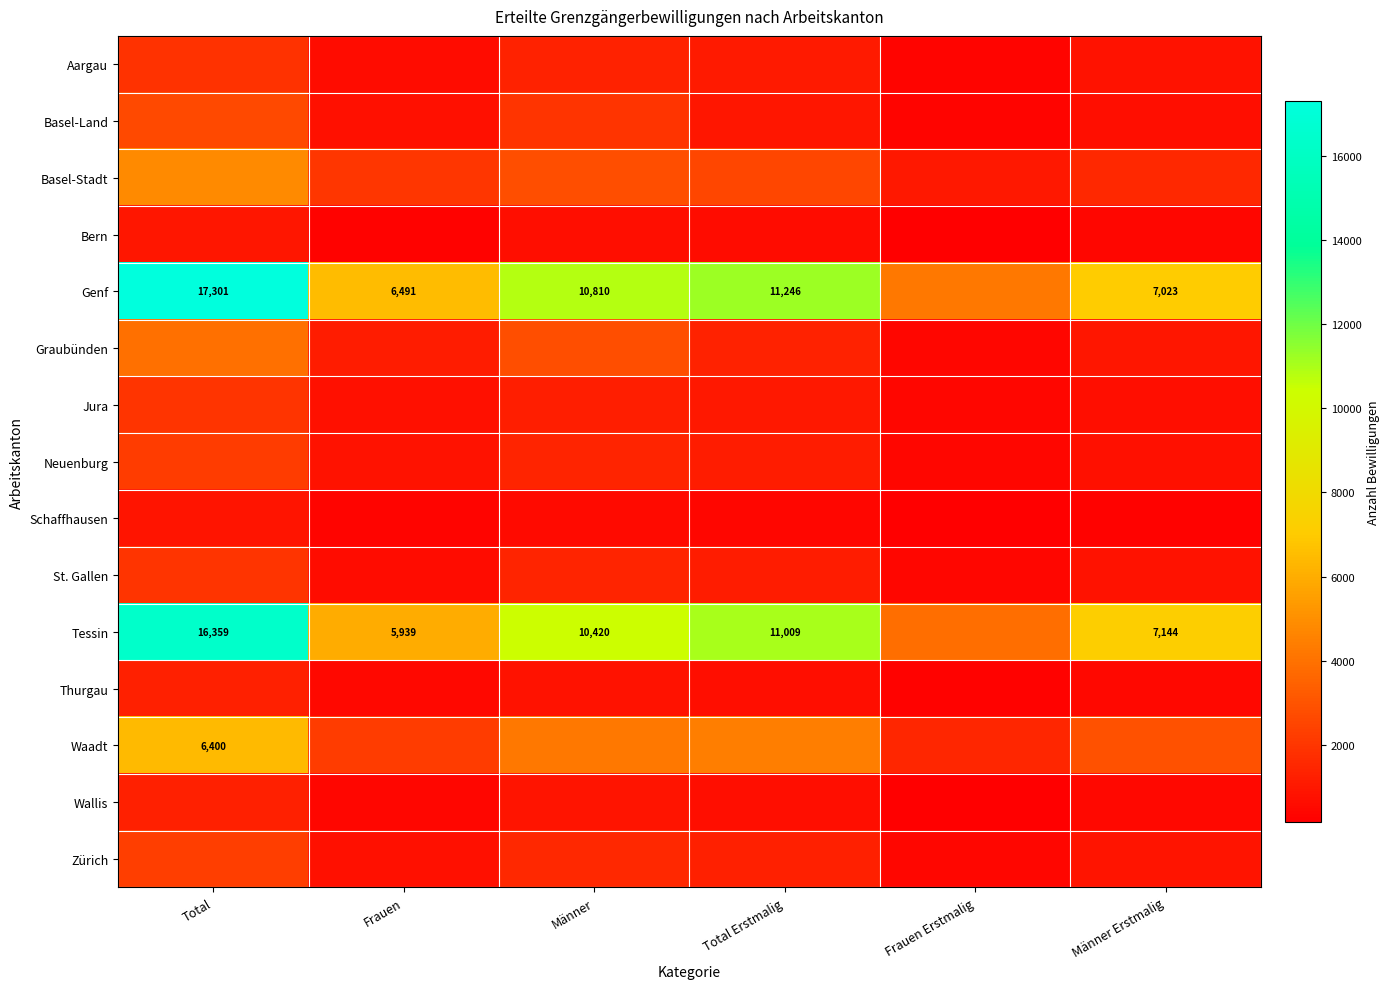

What is the difference between the maximum and minimum values in the Tessin series?

12494